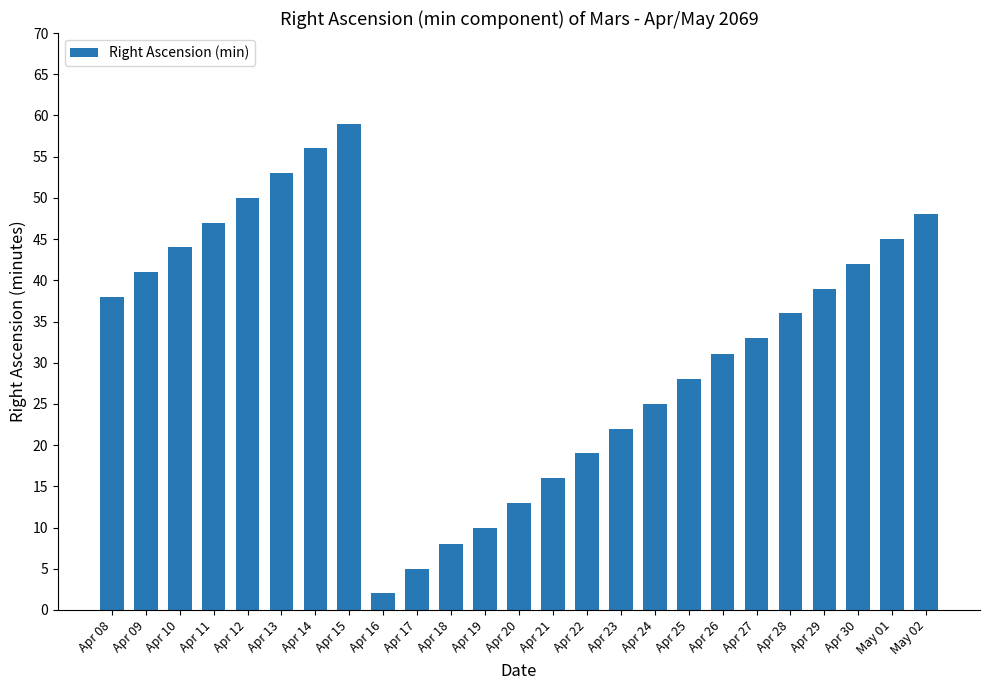

What position from the left is Apr 16?

9